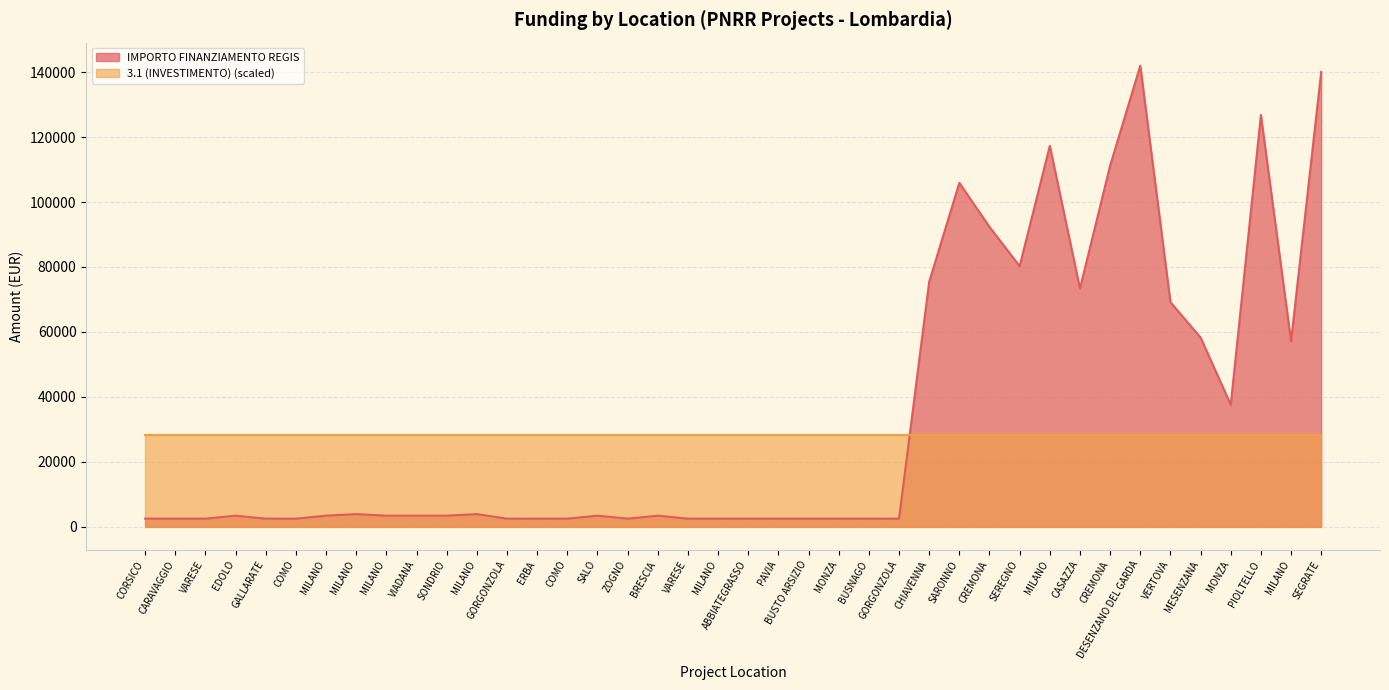

What is the minimum value shown in the chart?

2498.0